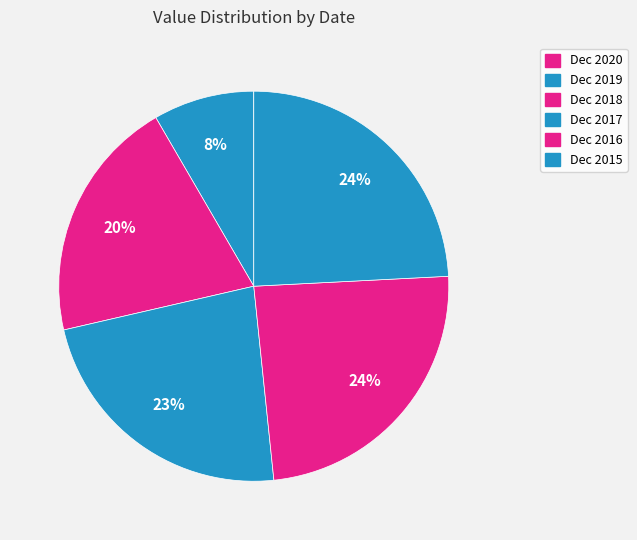

Do Dec 2016 and Dec 2015 together represent more than half of the pie?

No